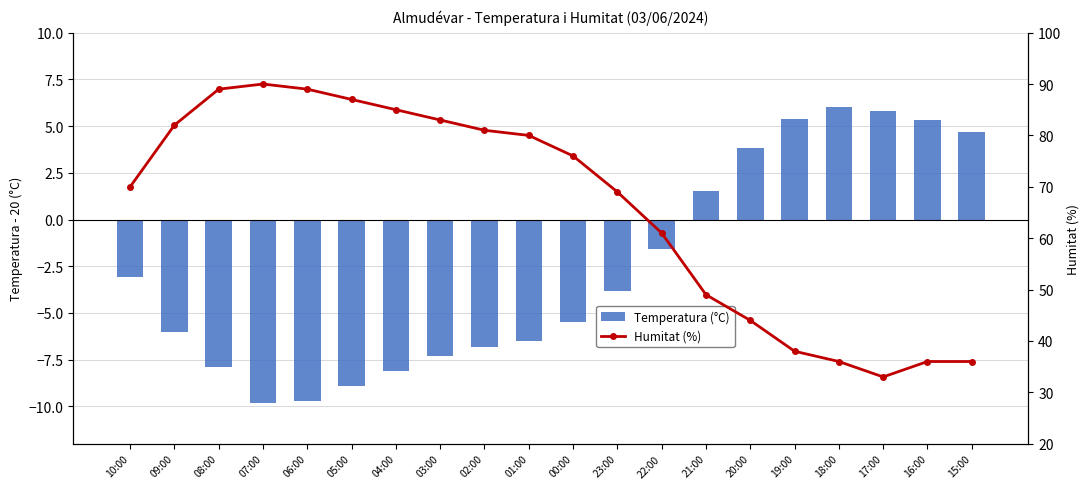

Reading left to right, what are all the values shown in this chart?

Temperatura (°C): 10:00=-3.1	09:00=-6.0	08:00=-7.9	07:00=-9.8	06:00=-9.7	05:00=-8.9	04:00=-8.1	03:00=-7.3	02:00=-6.8	01:00=-6.5	00:00=-5.5	23:00=-3.8	22:00=-1.6	21:00=1.5	20:00=3.8	19:00=5.4	18:00=6.0	17:00=5.8	16:00=5.3	15:00=4.7
Humitat (%): 10:00=70.0	09:00=82.0	08:00=89.0	07:00=90.0	06:00=89.0	05:00=87.0	04:00=85.0	03:00=83.0	02:00=81.0	01:00=80.0	00:00=76.0	23:00=69.0	22:00=61.0	21:00=49.0	20:00=44.0	19:00=38.0	18:00=36.0	17:00=33.0	16:00=36.0	15:00=36.0